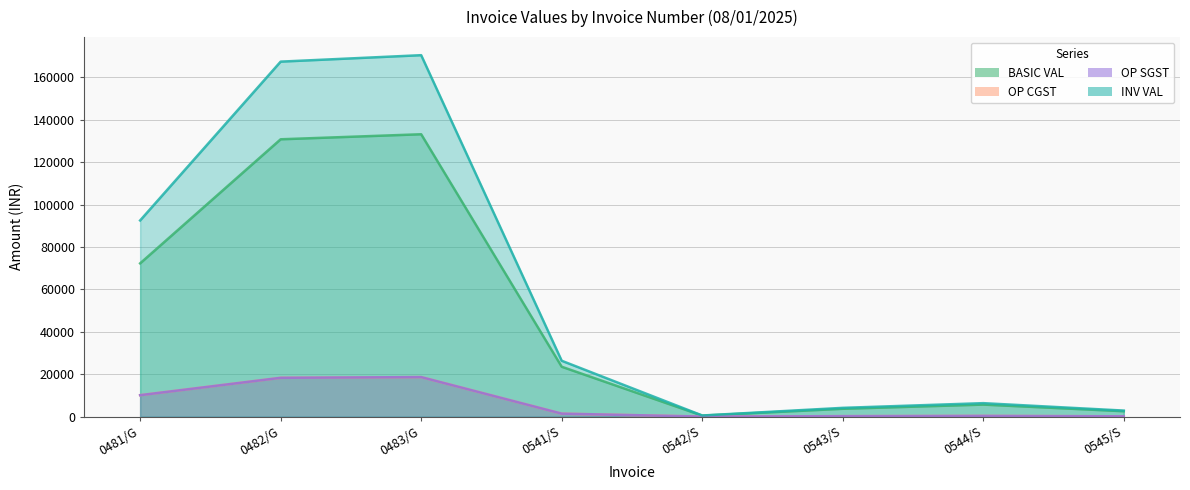

What is the label of the 6th point from the left?

0543/S